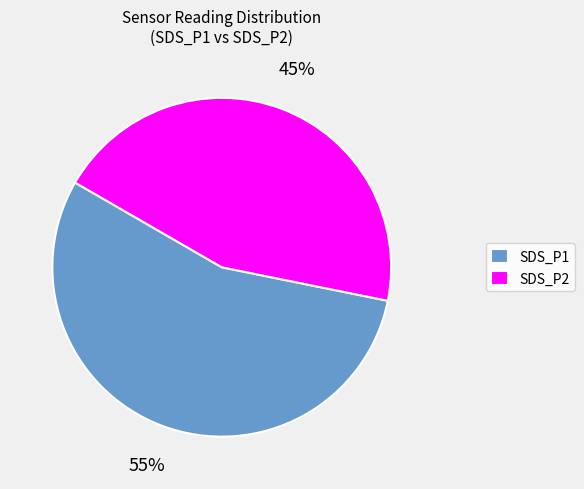

Which slice represents more than half of the pie?

SDS_P1